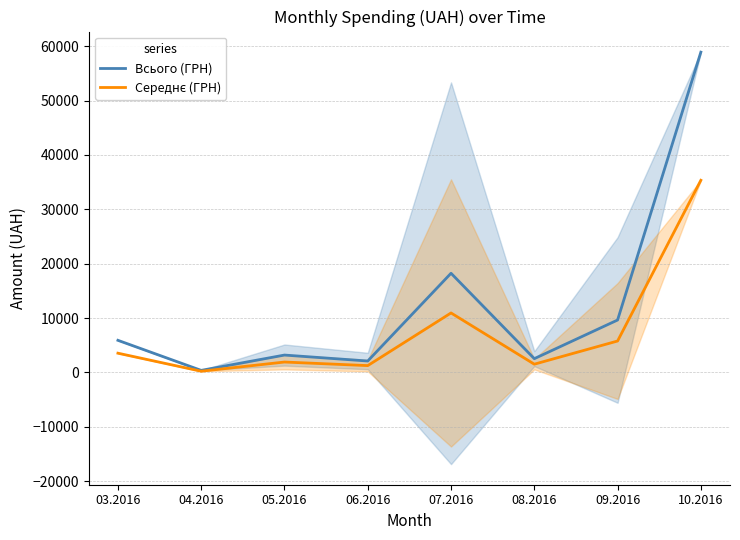

Reading left to right, list all the values displayed in this chart.

Всього (ГРН): 5917.0	388.0	3205.1	2110.2	18250.1	2543.6	9649.1	58914.3
Середнє (ГРН): 3550.2	232.8	1923.0	1266.1	10950.1	1526.1	5789.5	35348.6